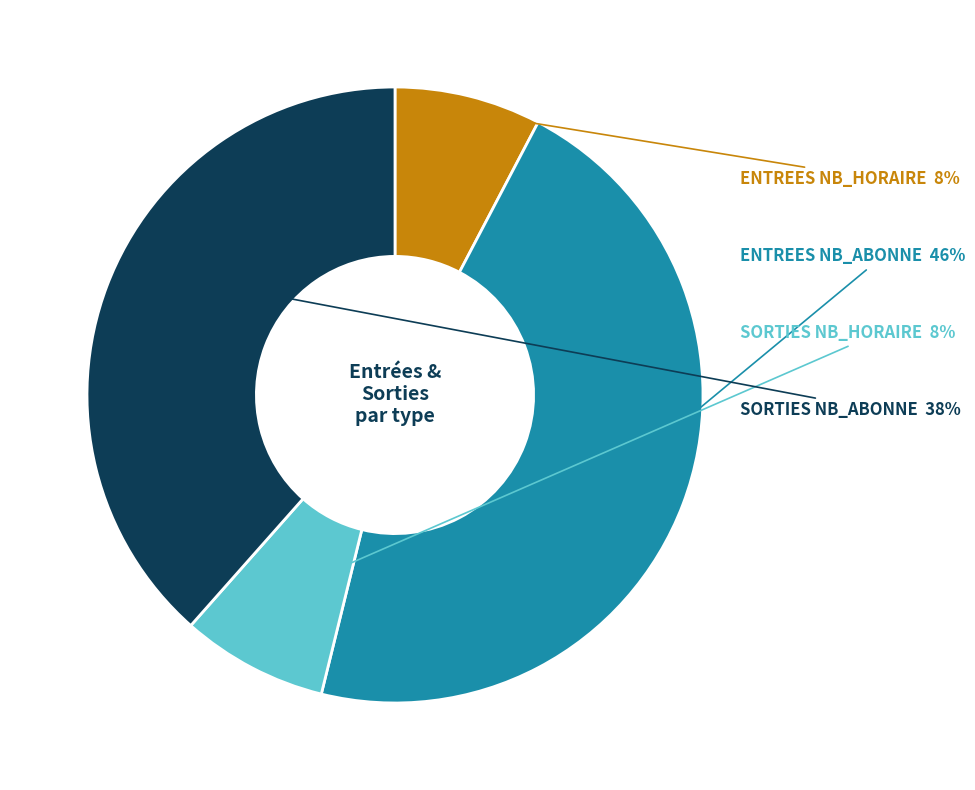

Does any single category account for the majority?

No